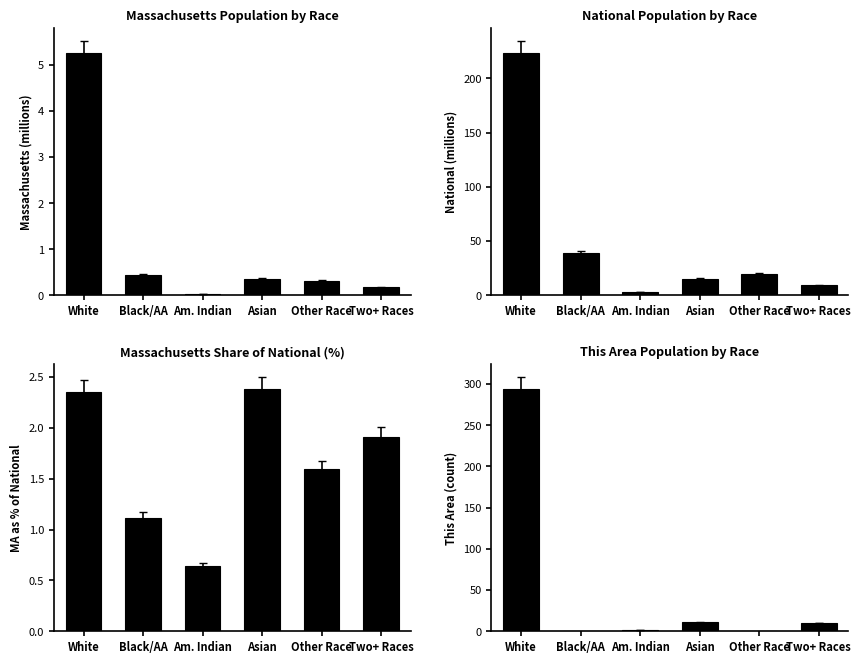

The value of This Area Population by Race at Other Race is 0.0. True or false?

True